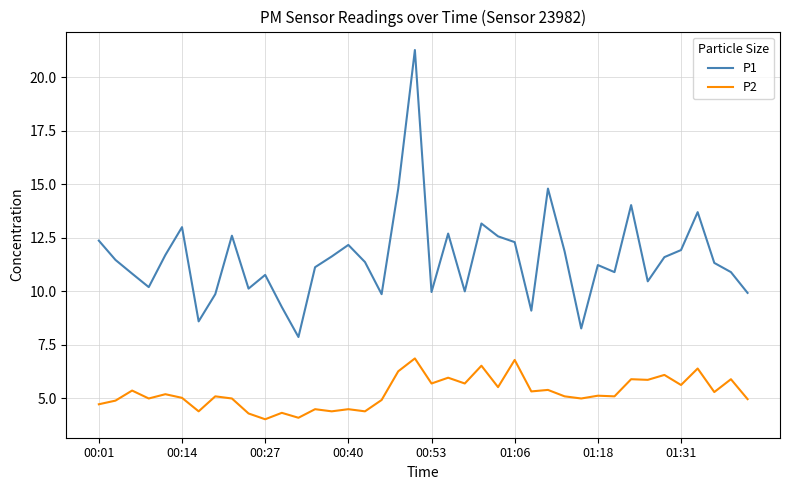

True or false: P1 and P2 cross at least once.

False